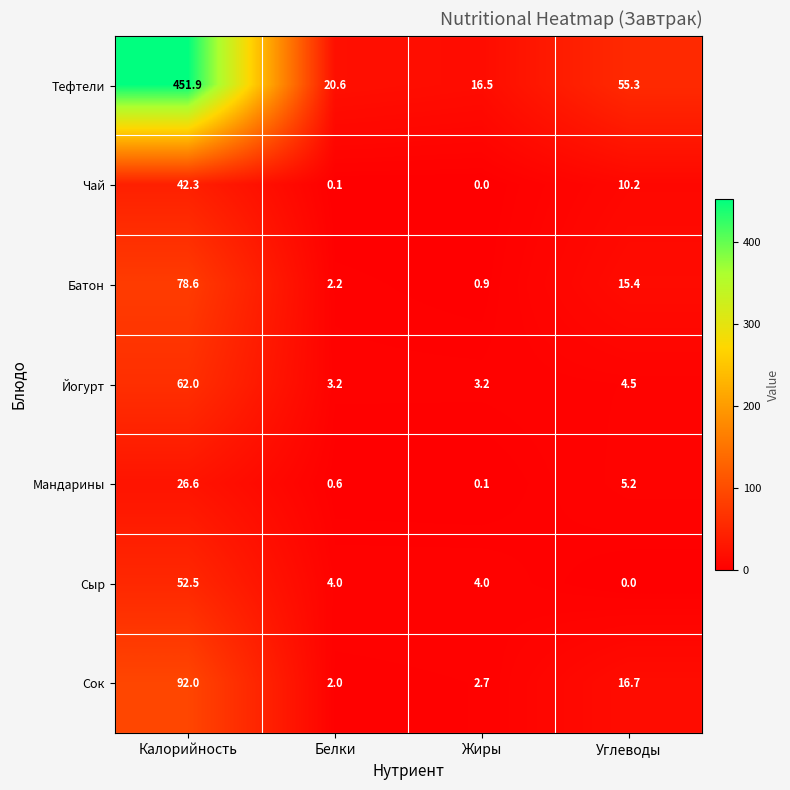

Which series has the largest total across all categories?

Тефтели